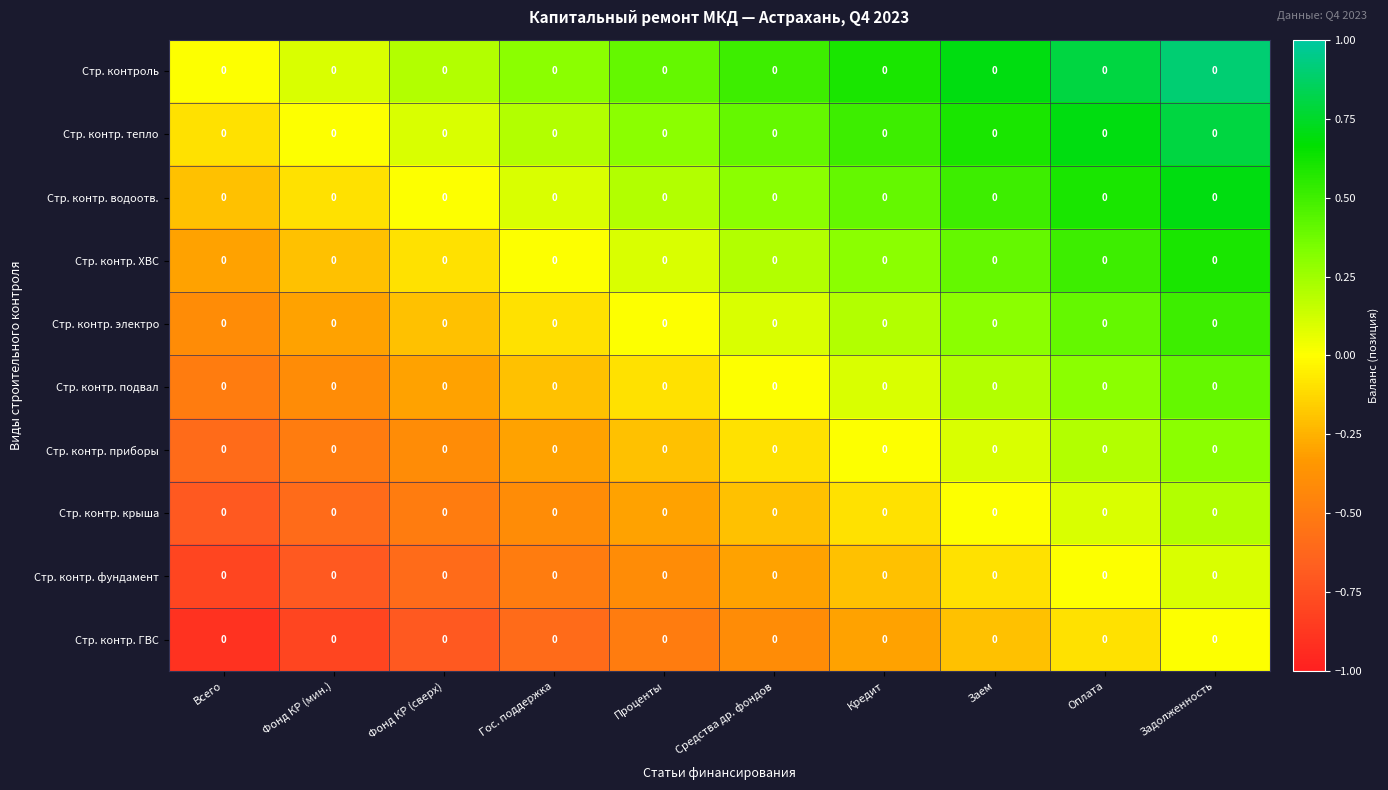

Which label corresponds to the largest value in the chart?

Задолженность